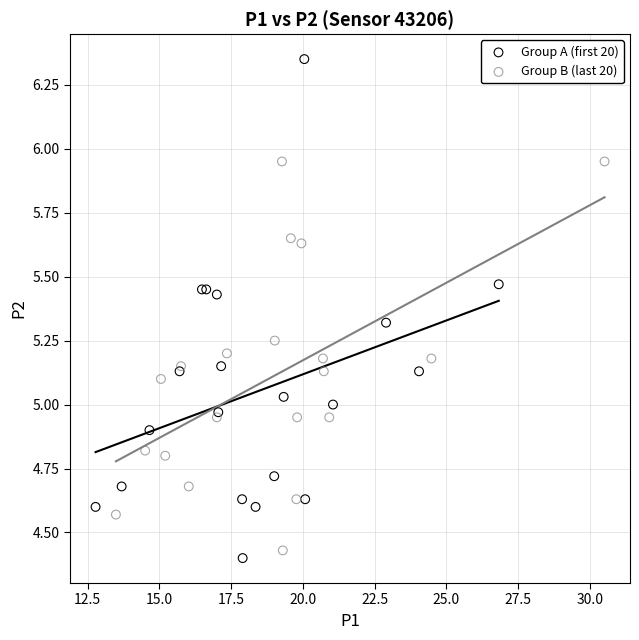

Which series has the largest Y range (max minus min)?

Group A (first 20)